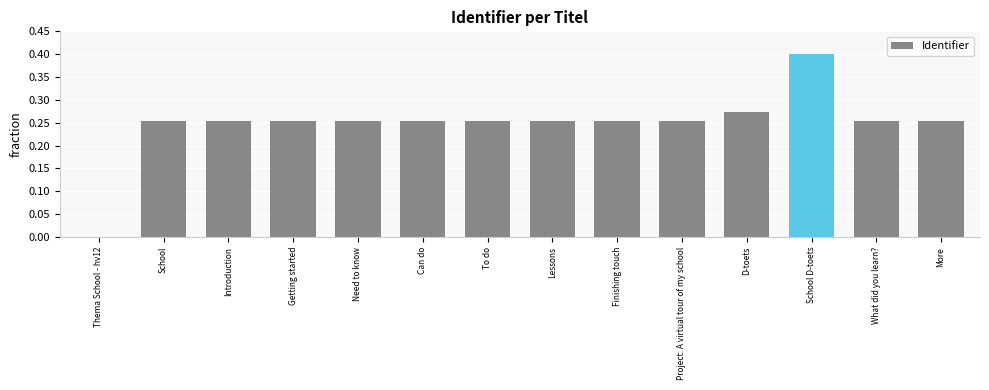

Which label corresponds to the largest value in the chart?

School D-toets